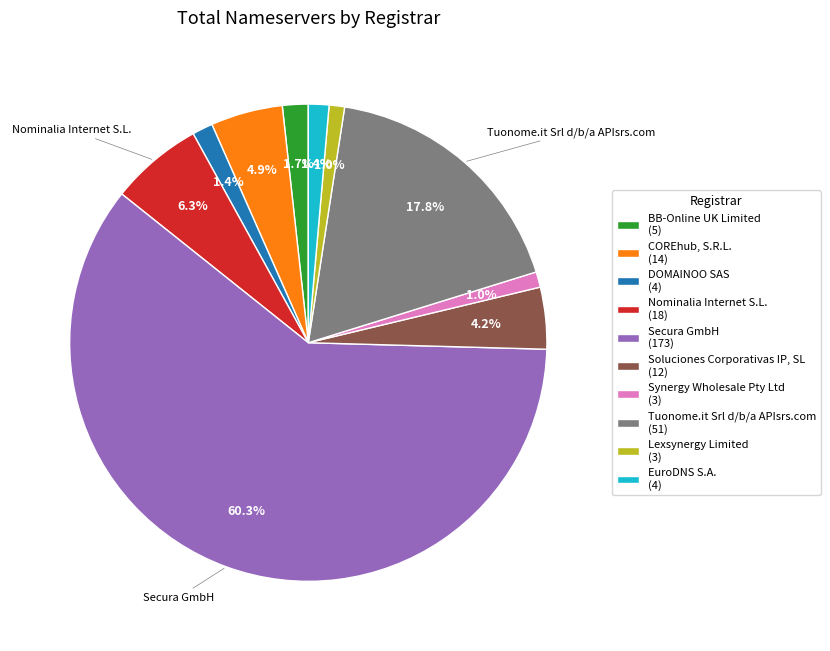

Combined, what portion of the pie is Lexsynergy Limited (3) and DOMAINOO SAS (4)?

2.4%